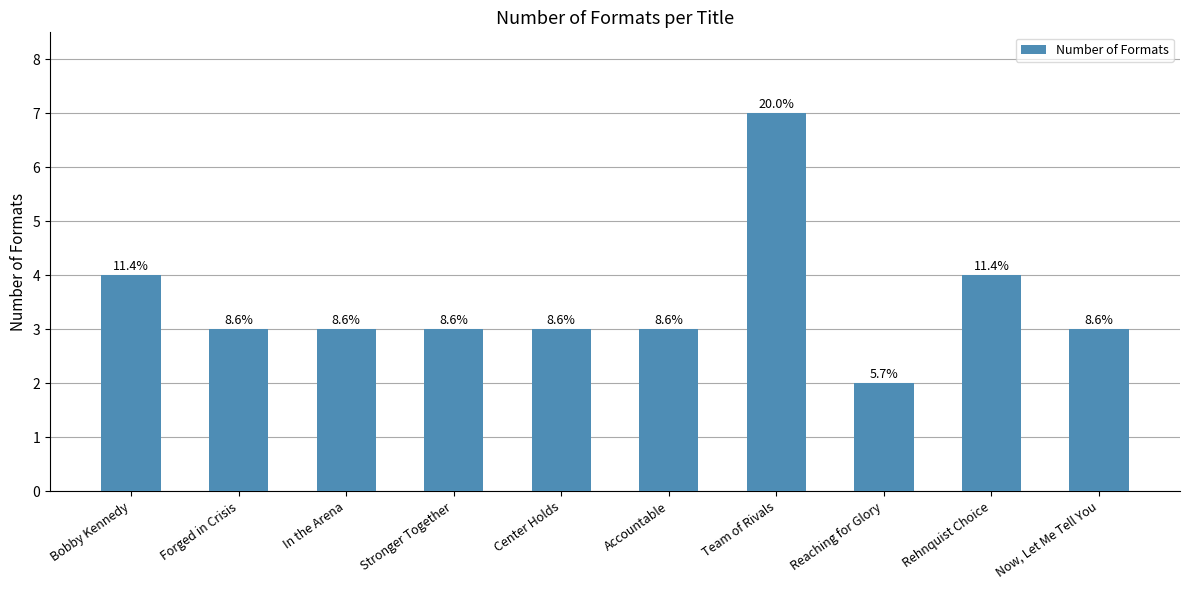

Does the chart contain any negative values?

No